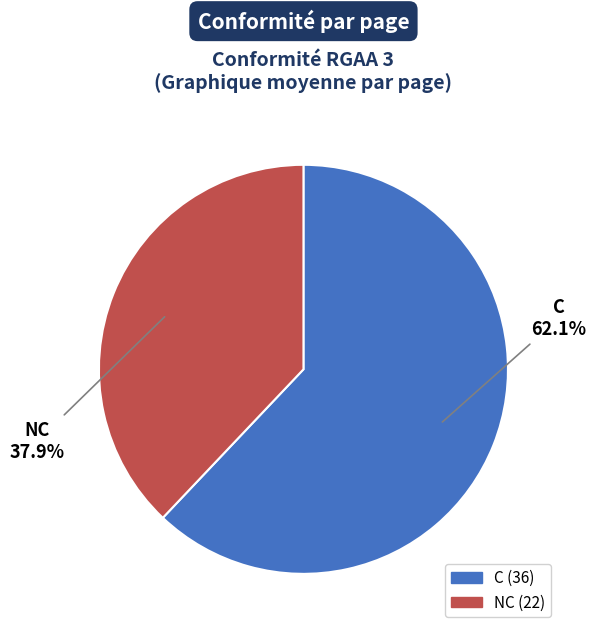

Is there a majority slice in this chart?

Yes